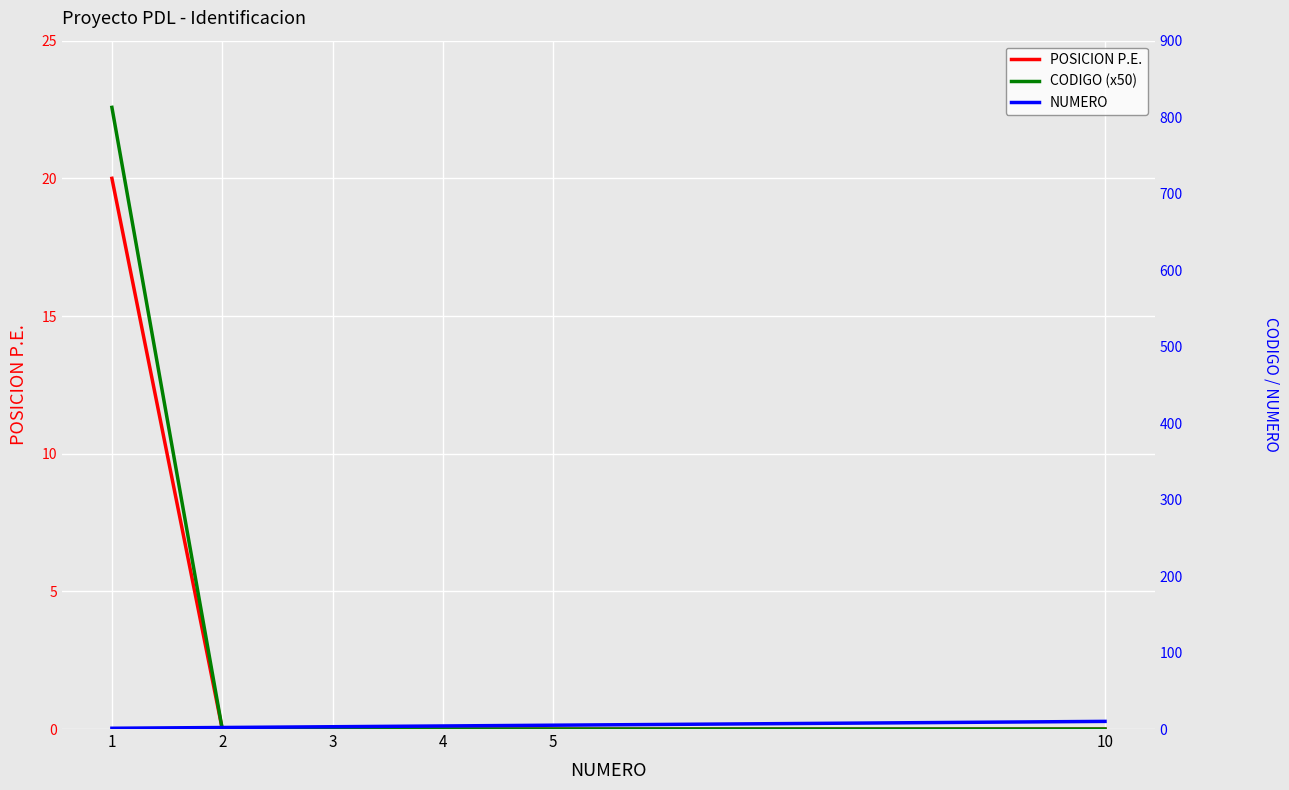

What is the value of the CODIGO (x50) point at the 1st from the left?

812.8